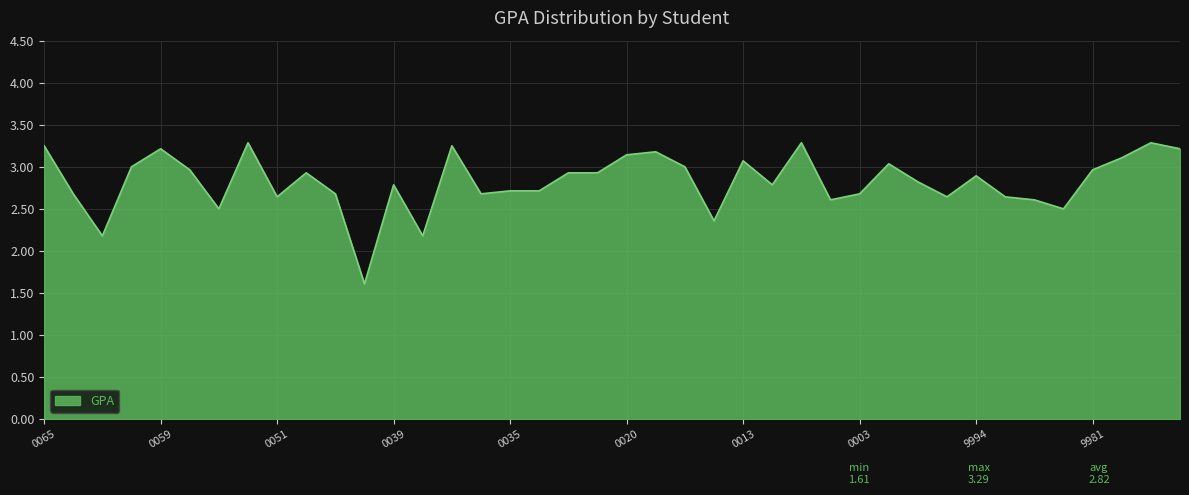

What is the greatest value displayed?

3.3